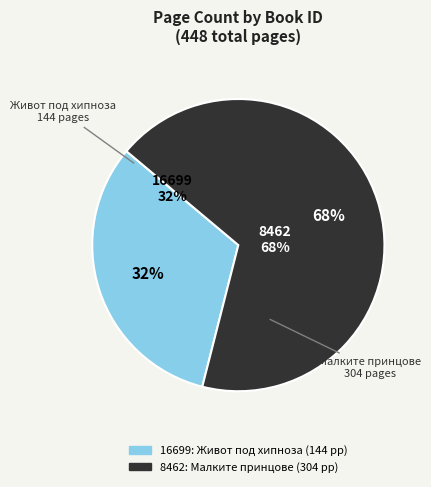

To the nearest percent, what portion does 16699 represent?

32%